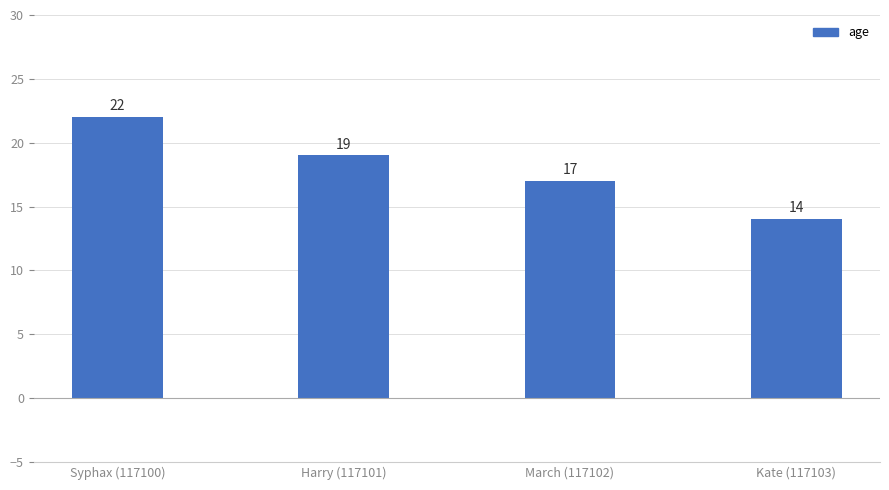

Rank the categories by value from lowest to highest.

Kate (117103), March (117102), Harry (117101), Syphax (117100)